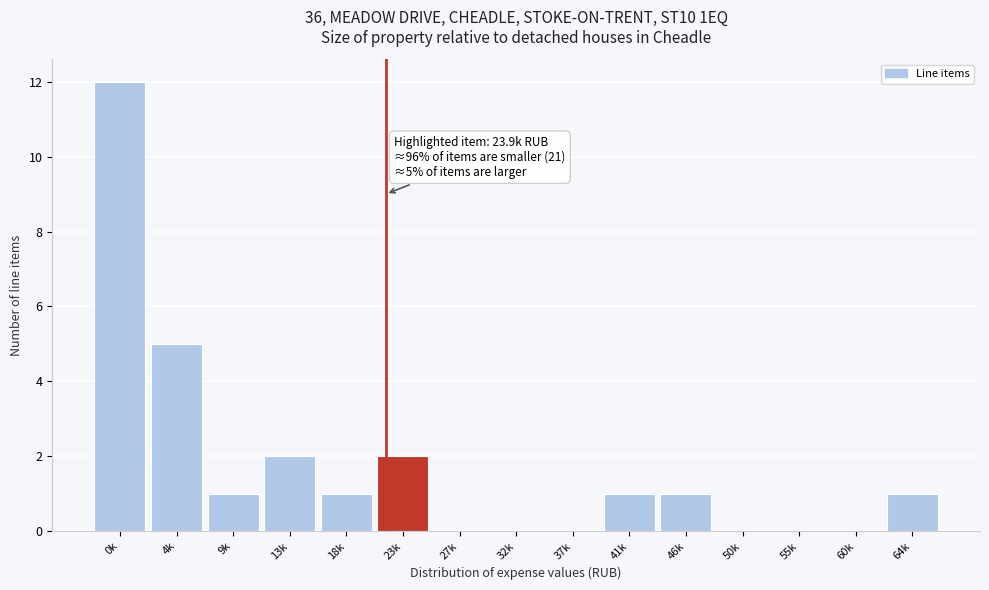

Reading right to left, list all the values displayed in this chart.

64k=1	60k=0	55k=0	50k=0	46k=1	41k=1	37k=0	32k=0	27k=0	23k=2	18k=1	13k=2	9k=1	4k=5	0k=12